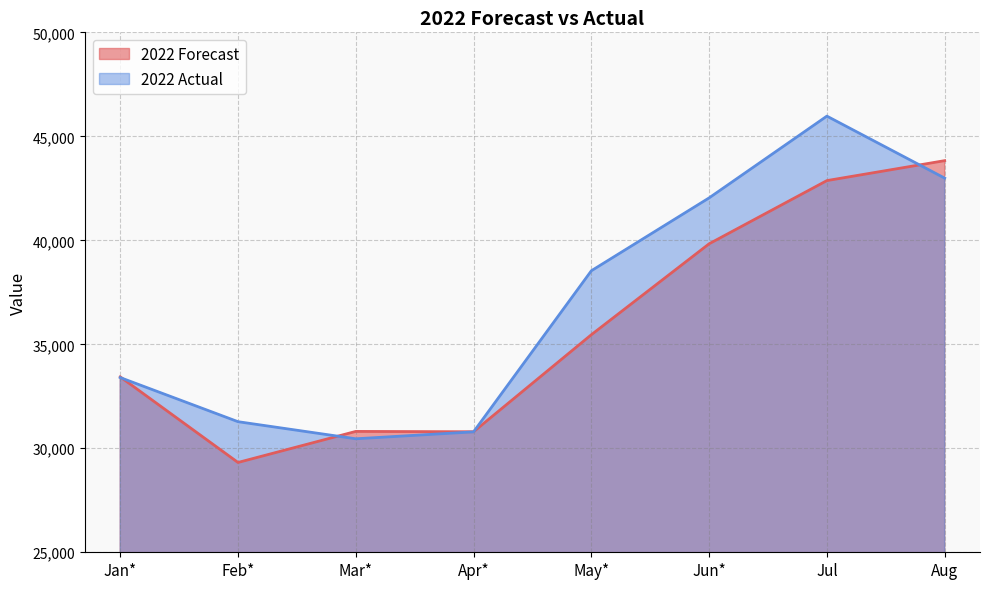

What is the lowest value of the 2022 Actual series?

30457